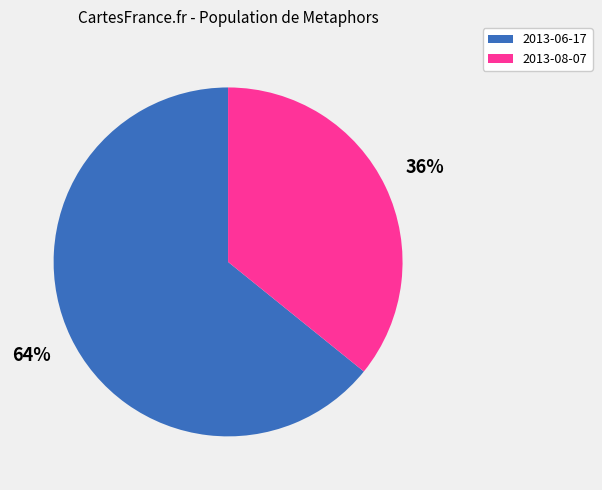

Is the sum of 2013-08-07 and 2013-06-17 greater than half?

Yes